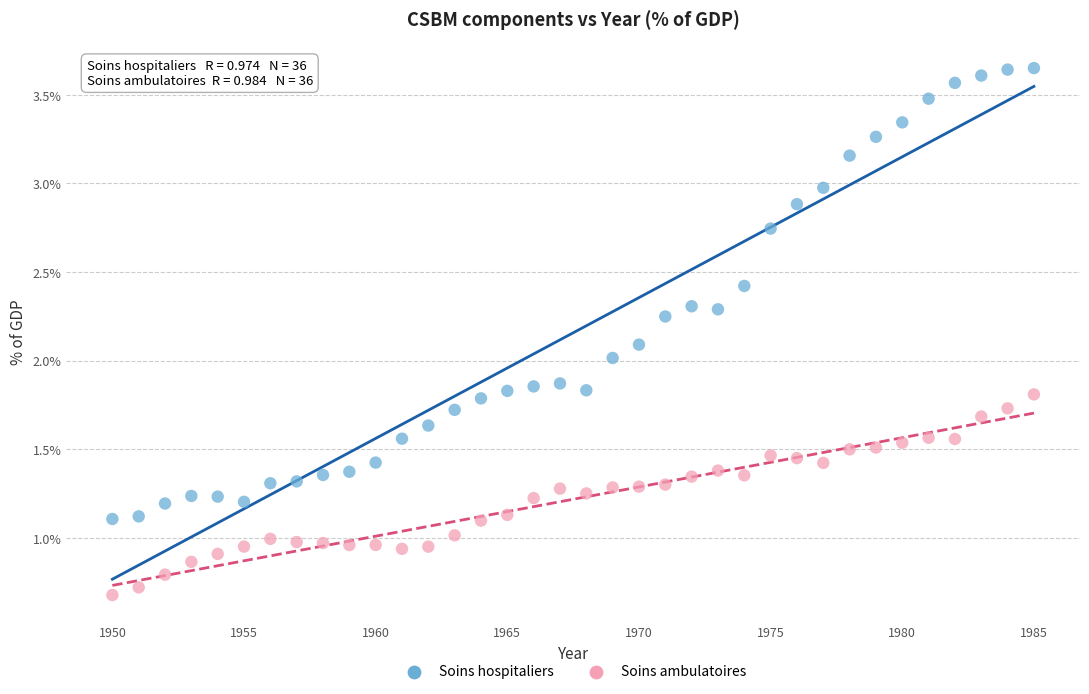

Which series contains the lowest Y value?

Soins ambulatoires